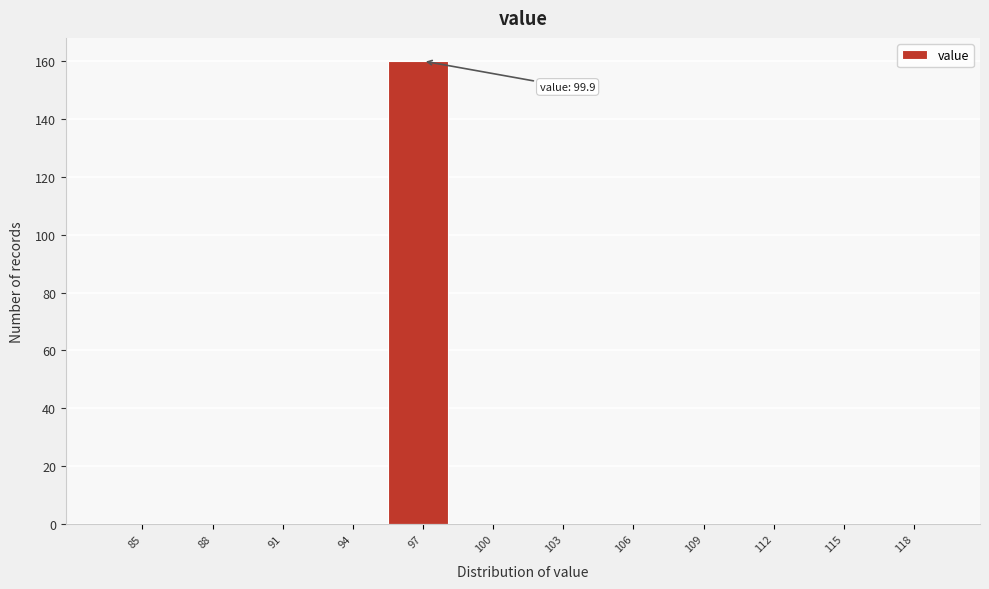

Reading right to left, list all the values displayed in this chart.

118=0	115=0	112=0	109=0	106=0	103=0	100=0	97=160	94=0	91=0	88=0	85=0